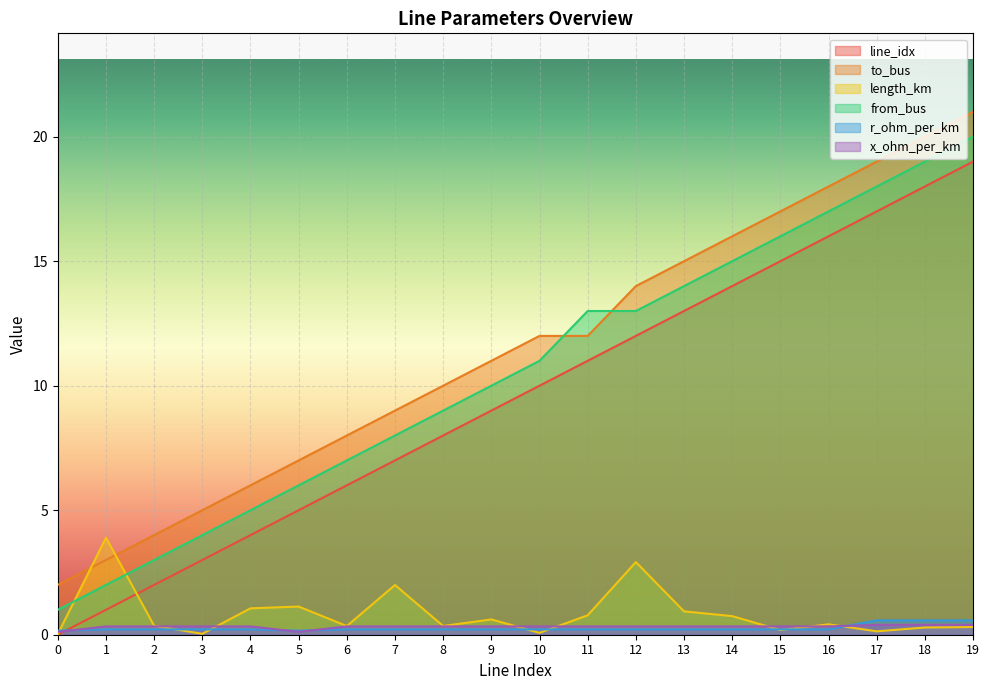

True or false: to_bus and line_idx intersect in this chart.

False